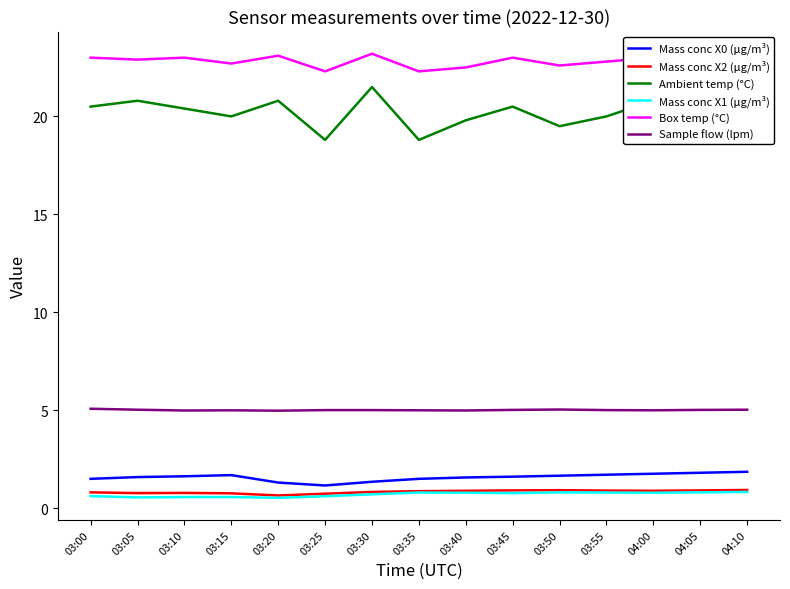

Which series has the largest total across all categories?

Box temp (°C)